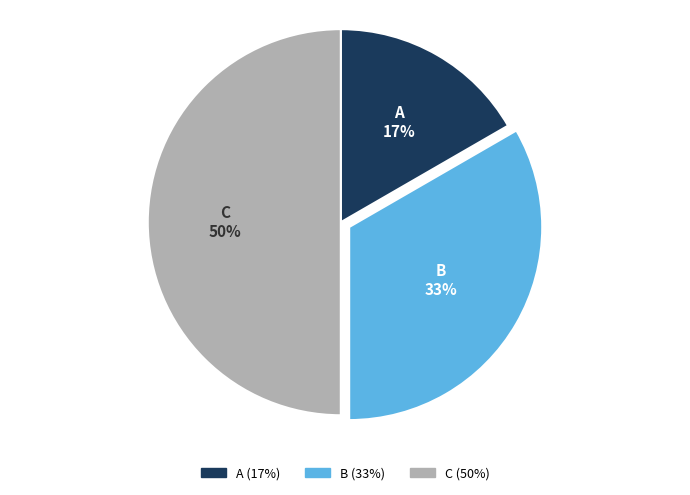

How many segments does this pie chart have?

3